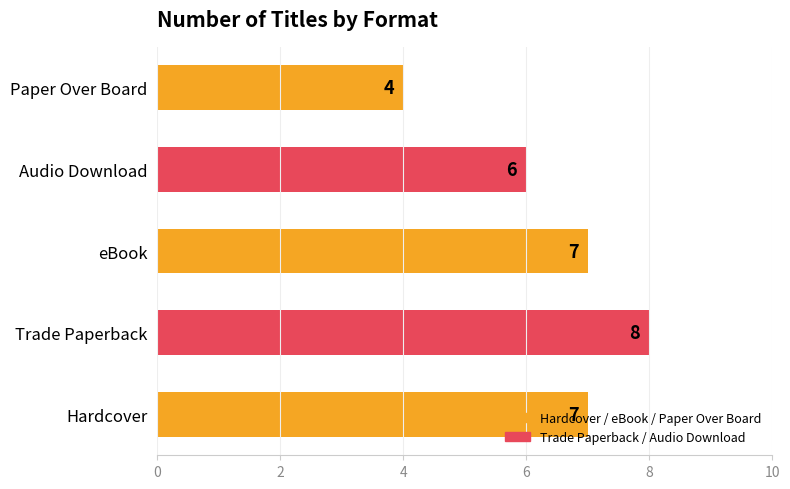

What is the sum of the values at eBook and Paper Over Board?

11